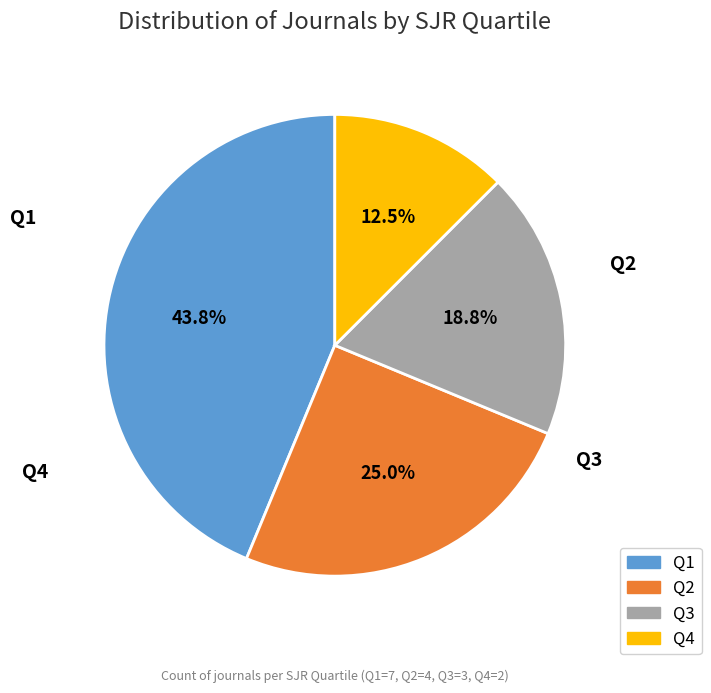

How many segments does this pie chart have?

4